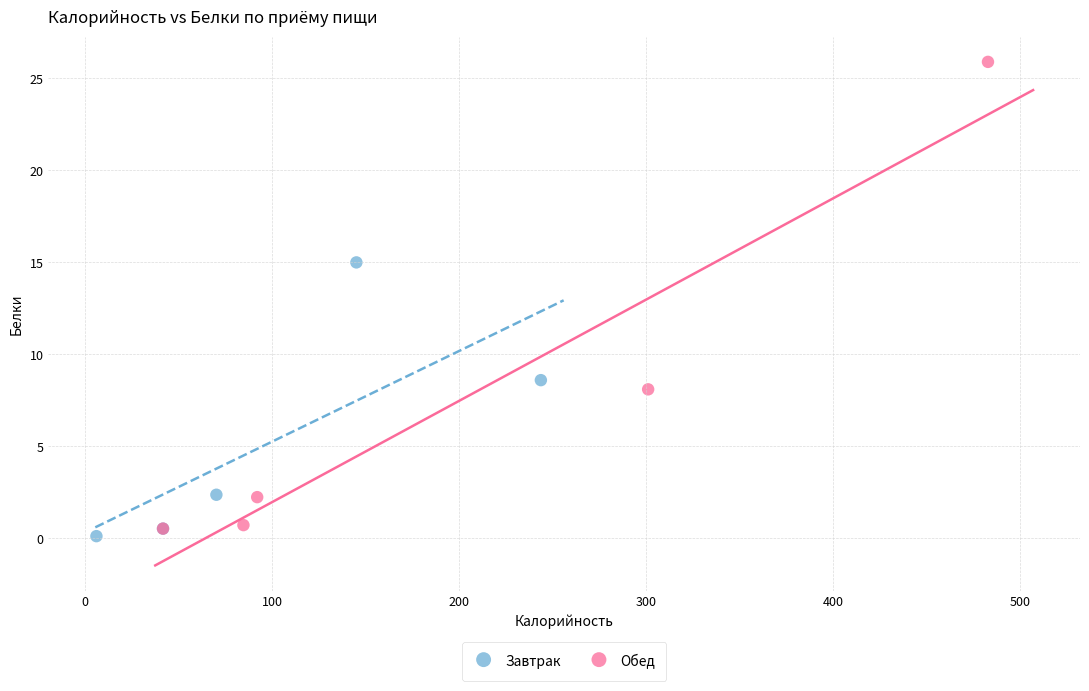

Which series contains the highest Y value?

Обед